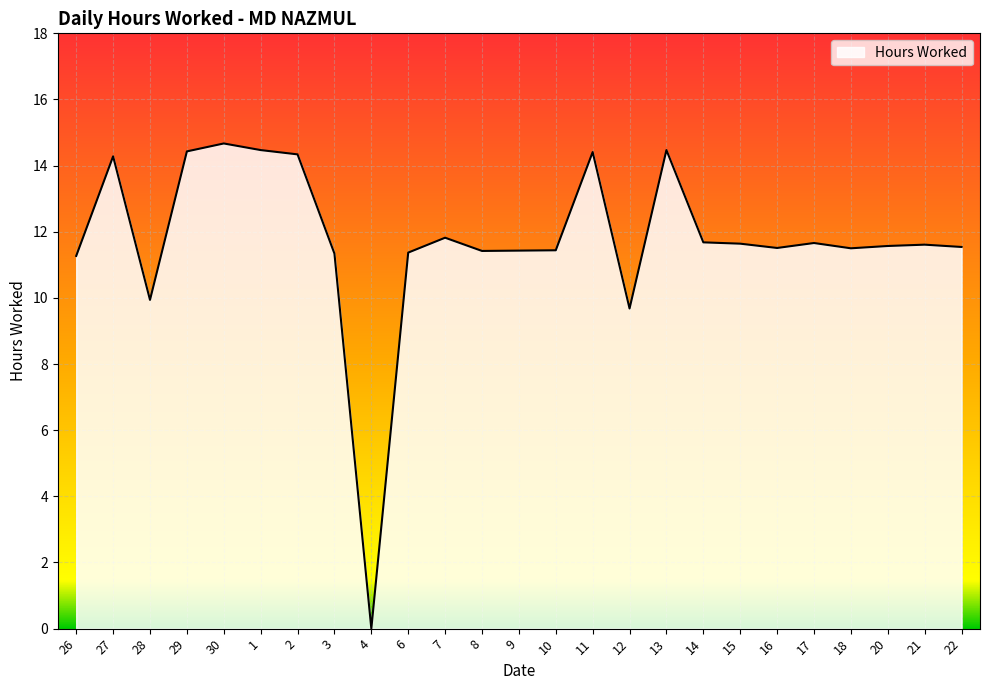

What is the change in value from 30 to 14?

-3.0